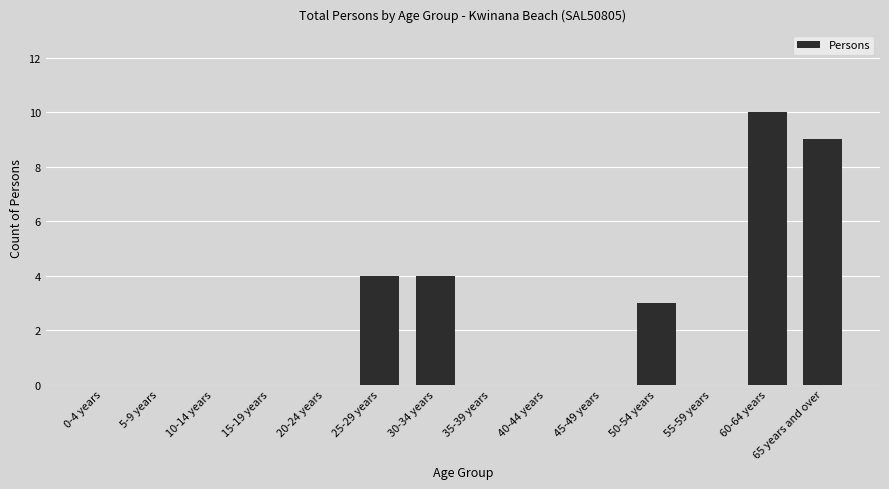

How many values are between 0 and 4?

12